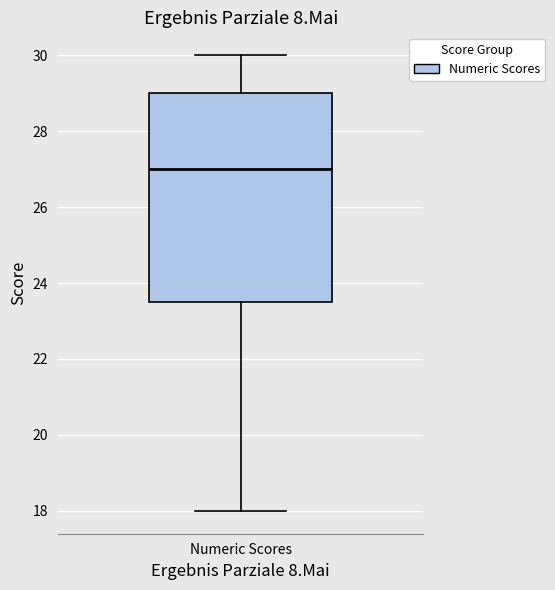

Read this box plot against the y-axis: the position of the median line, the range covered by the box, and the ends of both whiskers. The values are not printed on the chart, so give them approximately, as read against the axis.

median 27.0, box 23.6 to 29.0, whiskers 18.0 to 30.0